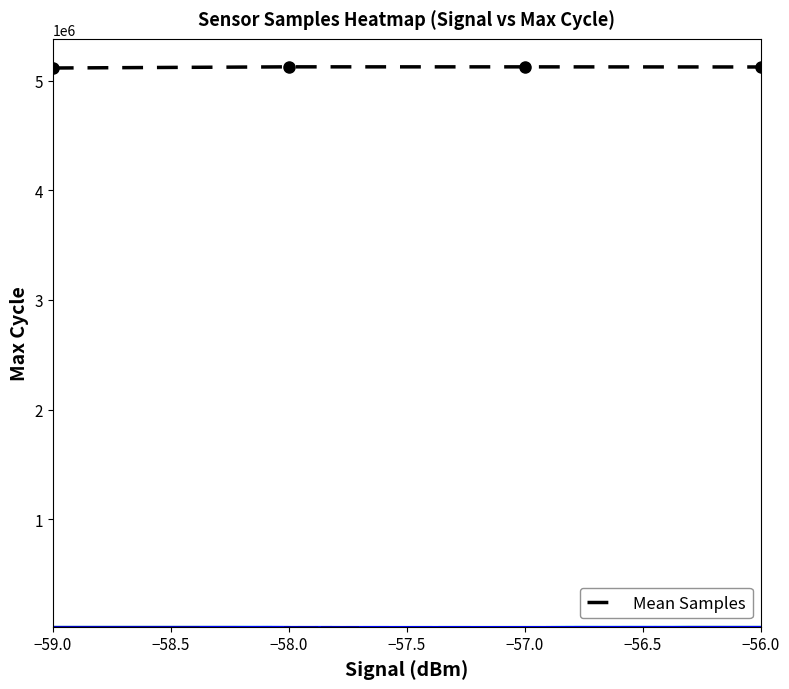

In Mean Samples, how many points are higher than both neighbors (excluding endpoints)?

1